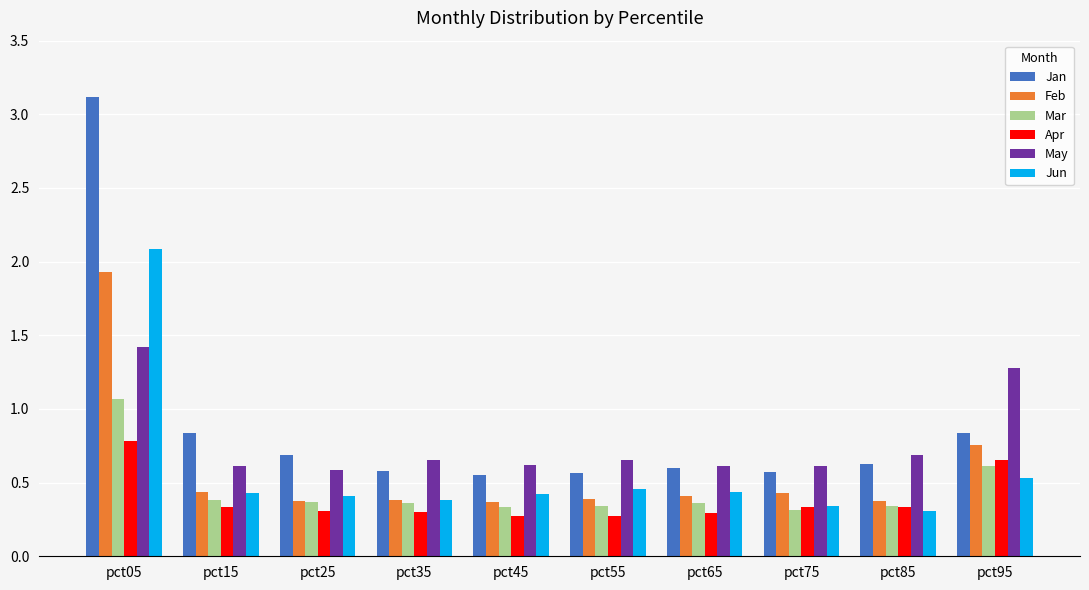

What are all the series names shown in the legend?

Jan, Feb, Mar, Apr, May, Jun